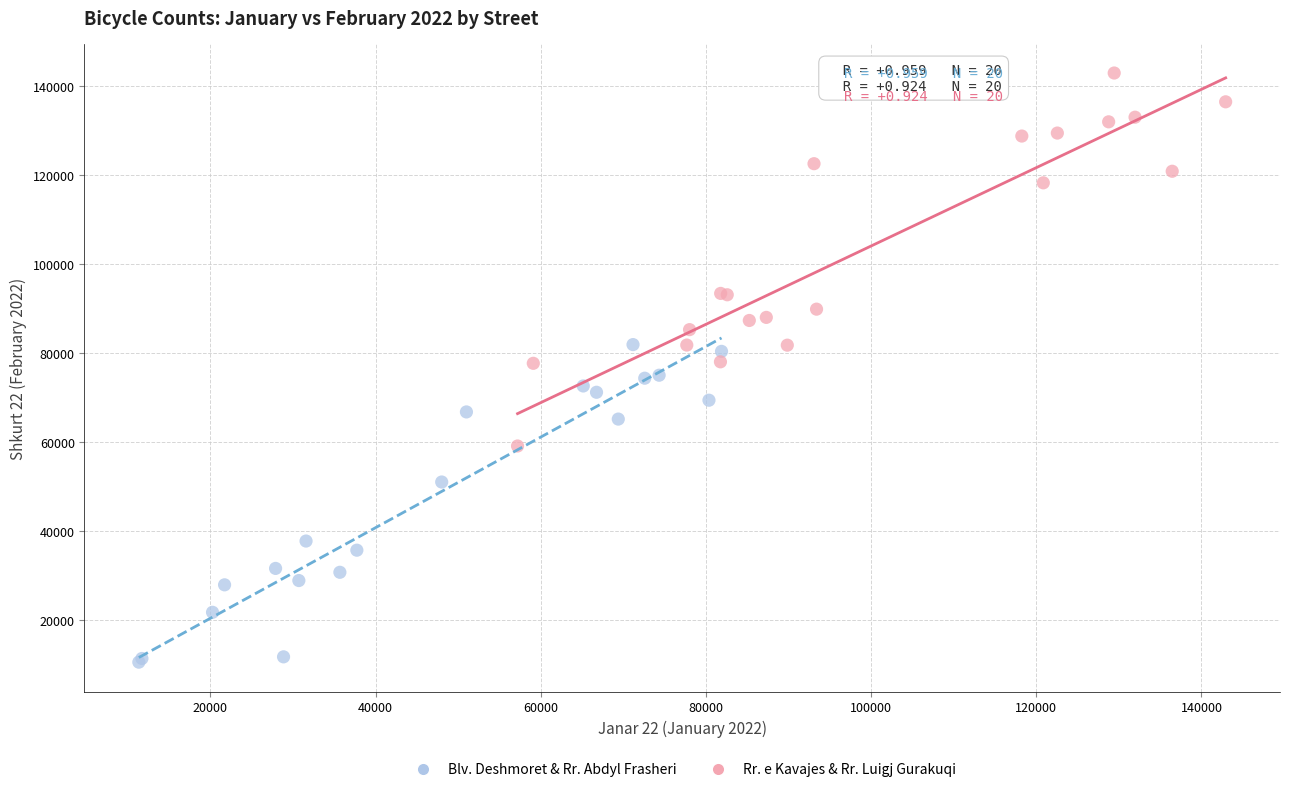

What are all the series names shown in the legend?

Blv. Deshmoret & Rr. Abdyl Frasheri, Rr. e Kavajes & Rr. Luigj Gurakuqi